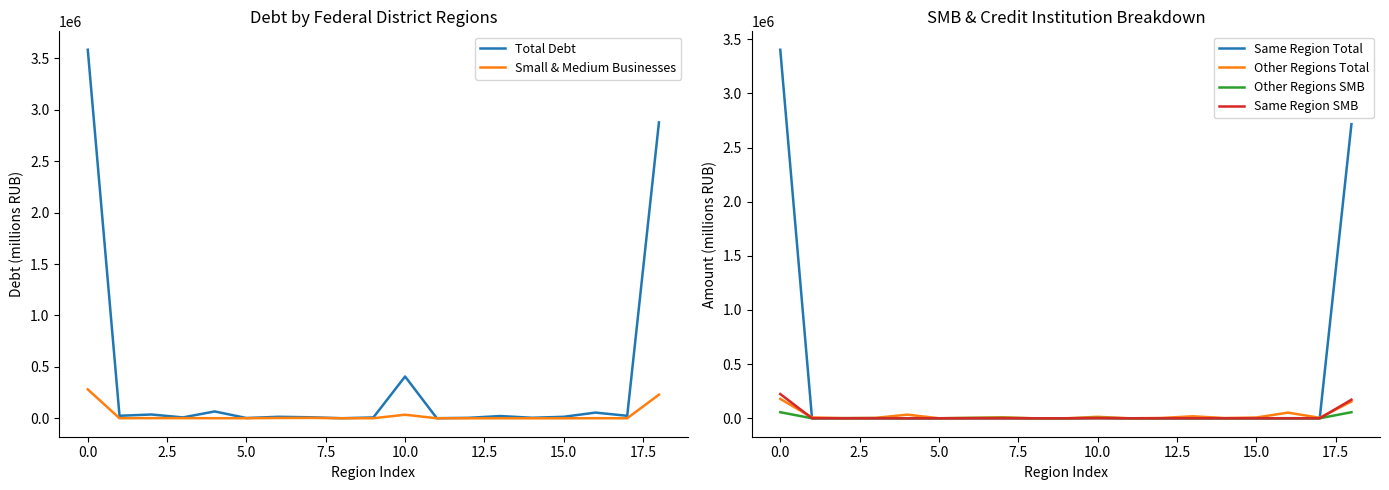

What is the difference between the highest and lowest values at 11?

1006